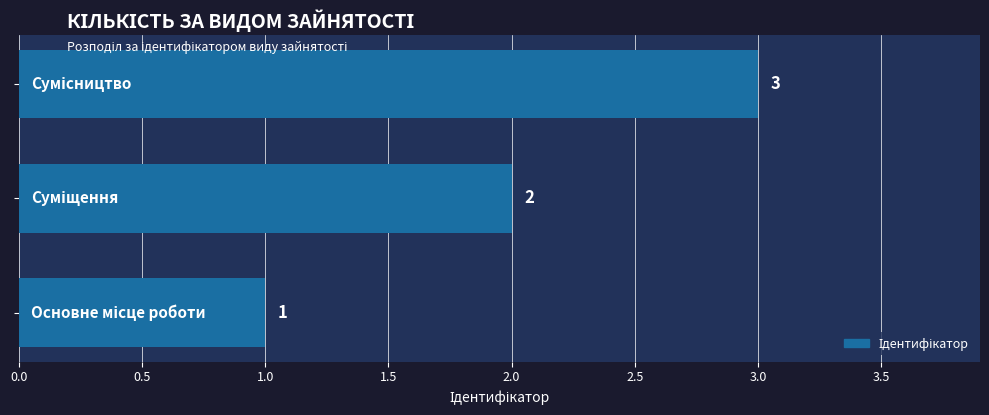

What is the greatest value displayed?

3